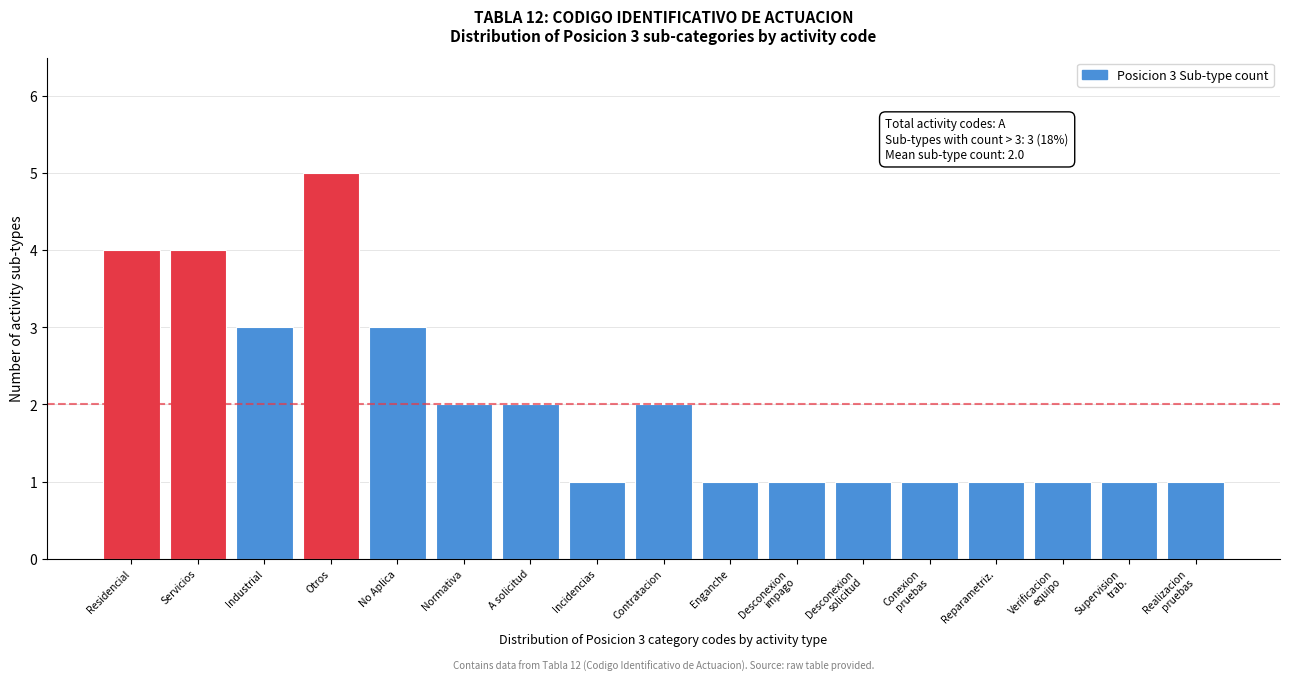

Reading right to left, list all the values displayed in this chart.

1	1	1	1	1	1	1	1	2	1	2	2	3	5	3	4	4